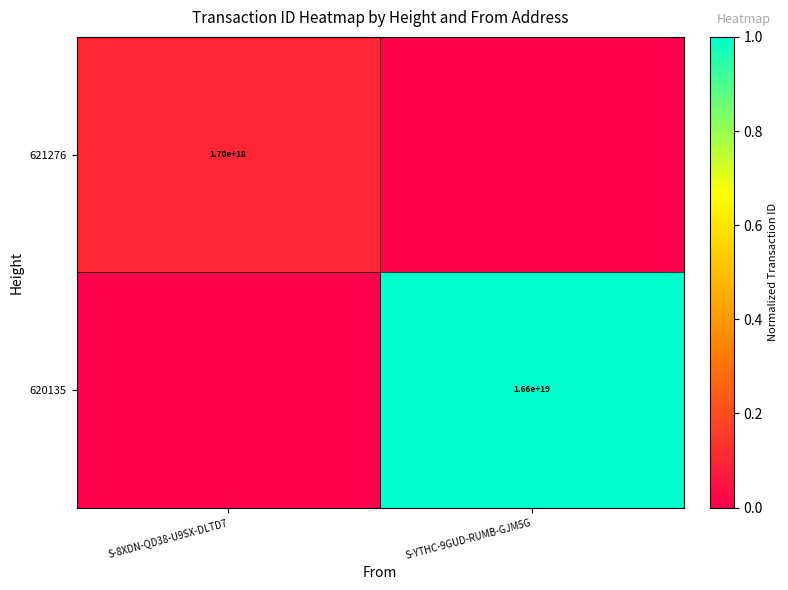

Is it true that 621276 equals 1700000000000000000 at S-8XDN-QD38-U9SX-DLTD7?

True